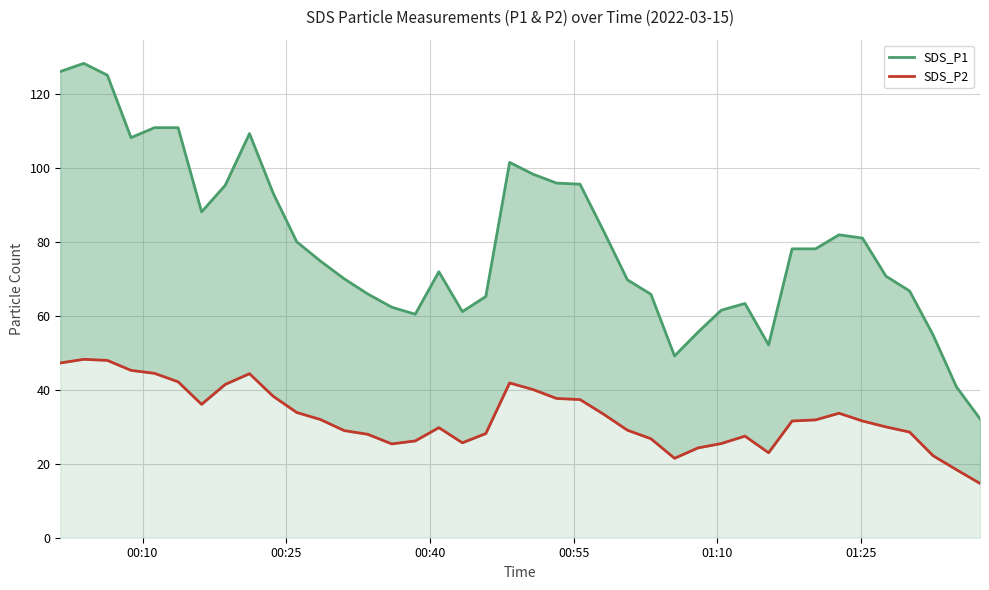

Is the value of SDS_P2 at 35 greater than the value of SDS_P1 at 8?

No